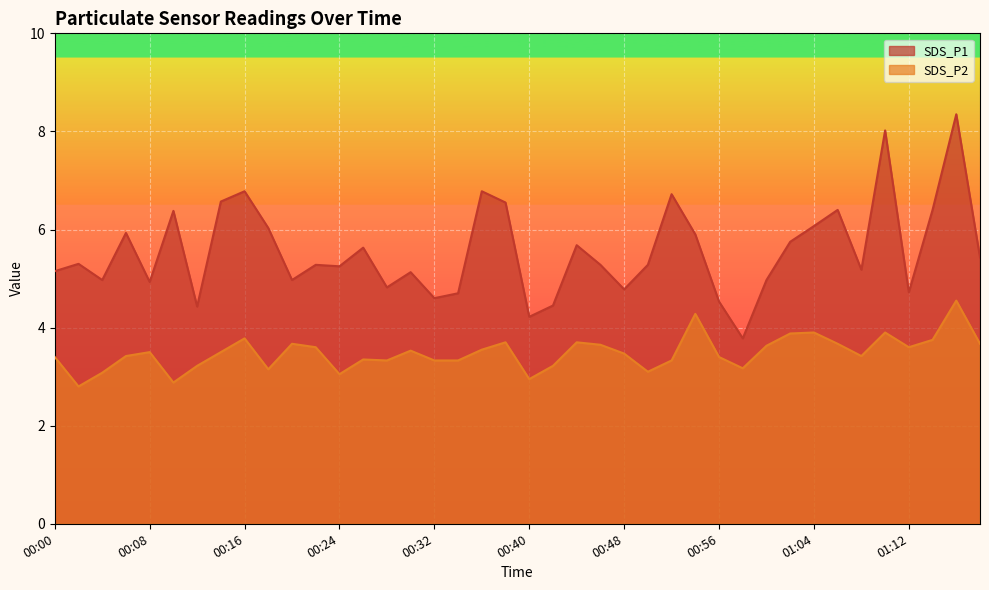

Does the chart display data point markers on the line(s)?

No